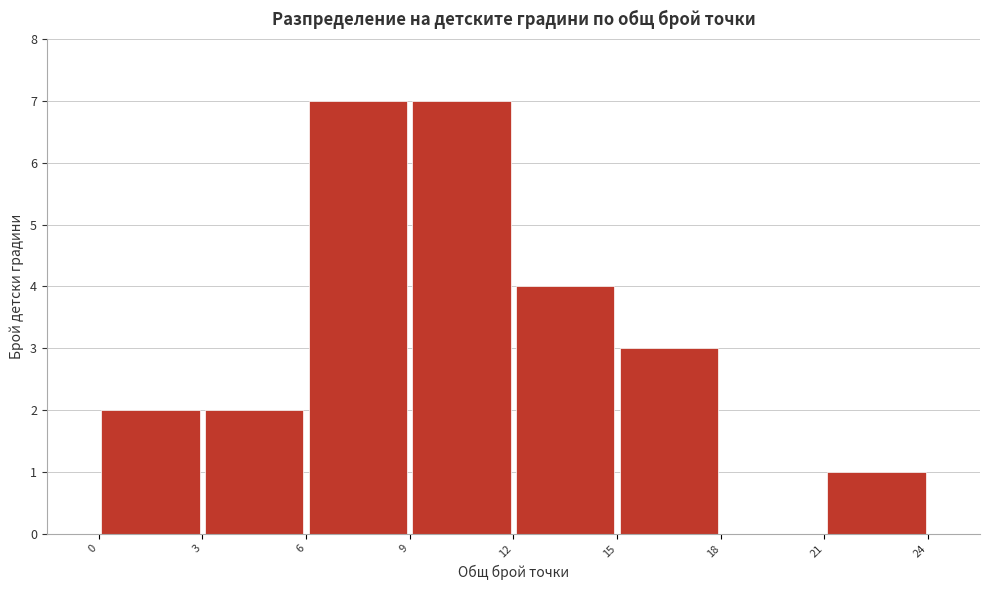

What is the height of the bar covering 21 to 24 on the x-axis? The values are not printed on the chart, so give them approximately, as read against the axis.

1